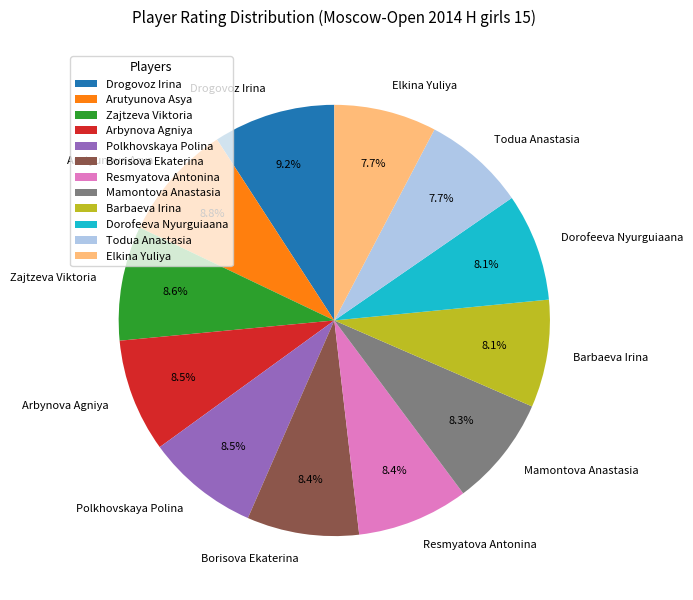

Is there a majority slice in this chart?

No